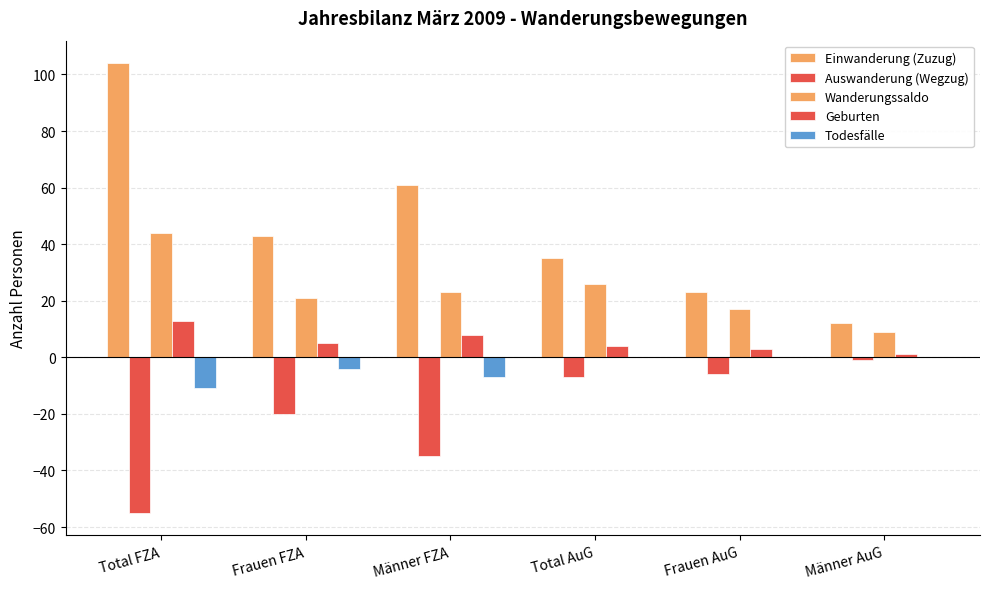

How many data points does each series have?

6